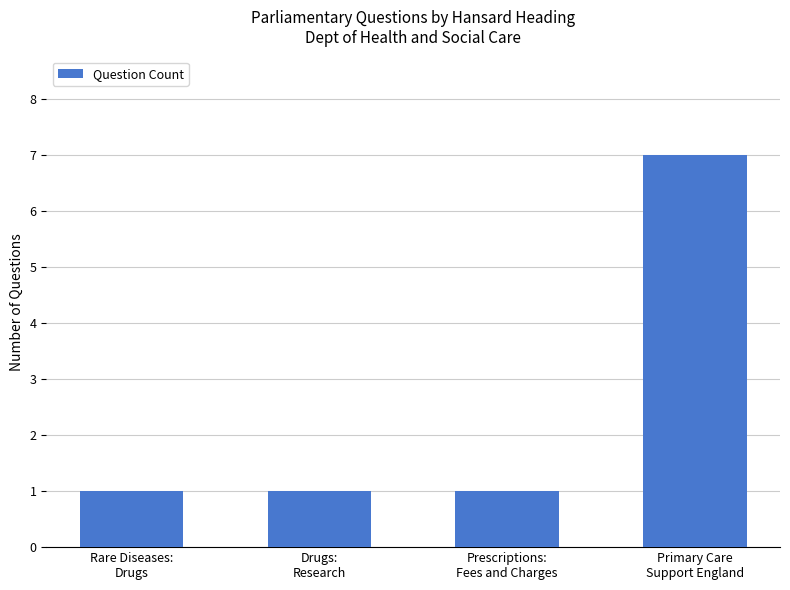

How many bars are there in total?

4